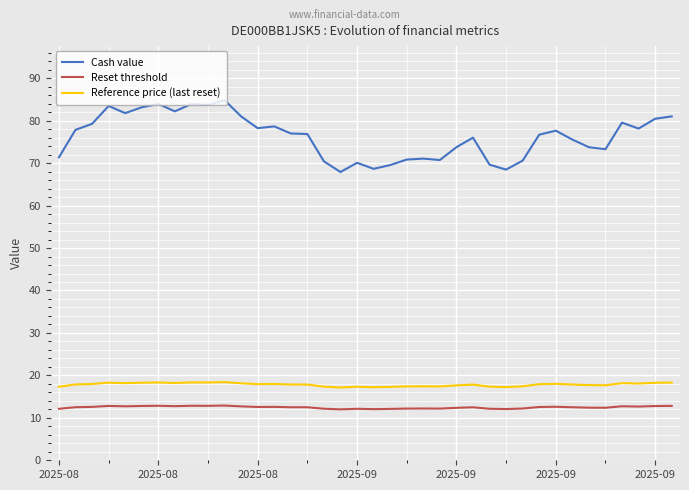

Which series has the widest spread of values?

Cash value